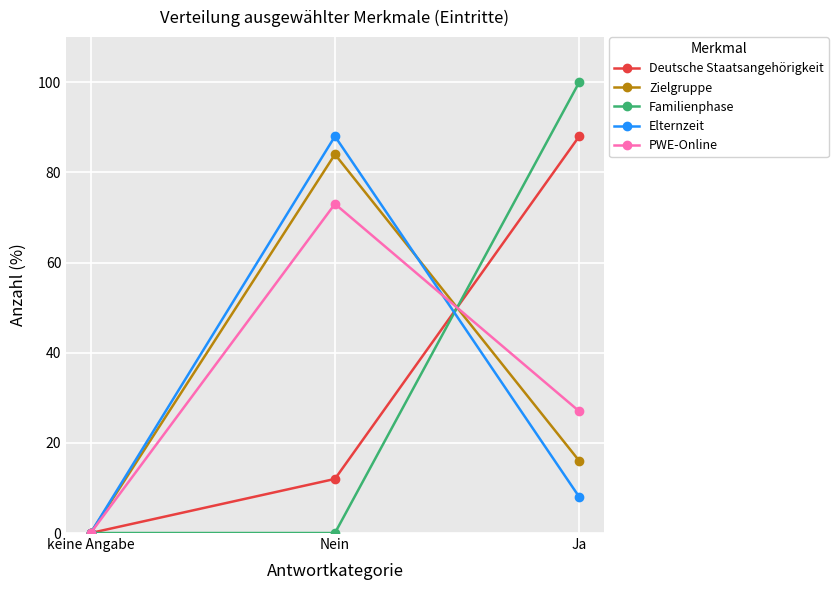

Which series changed the most between keine Angabe and Nein?

Elternzeit